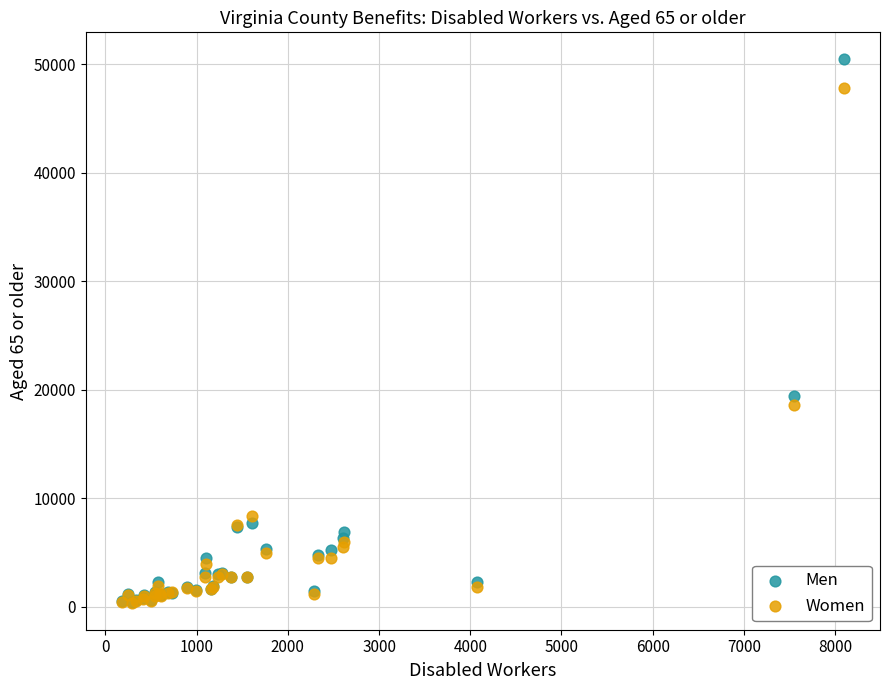

In the Men series, what Y value is closest to 25419?

19432